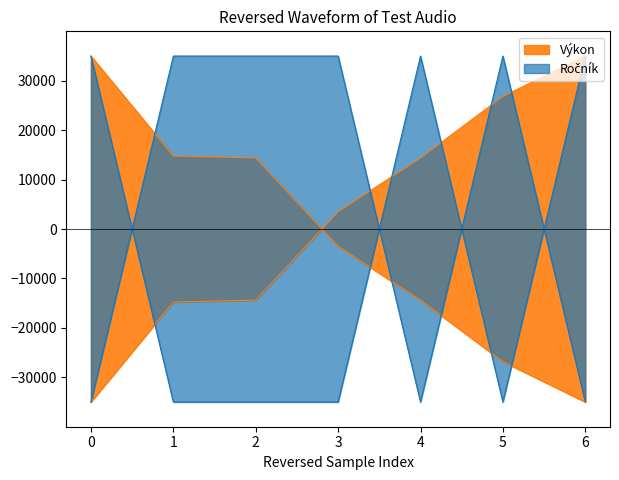

What is the average value of the Výkon series?

2222.2